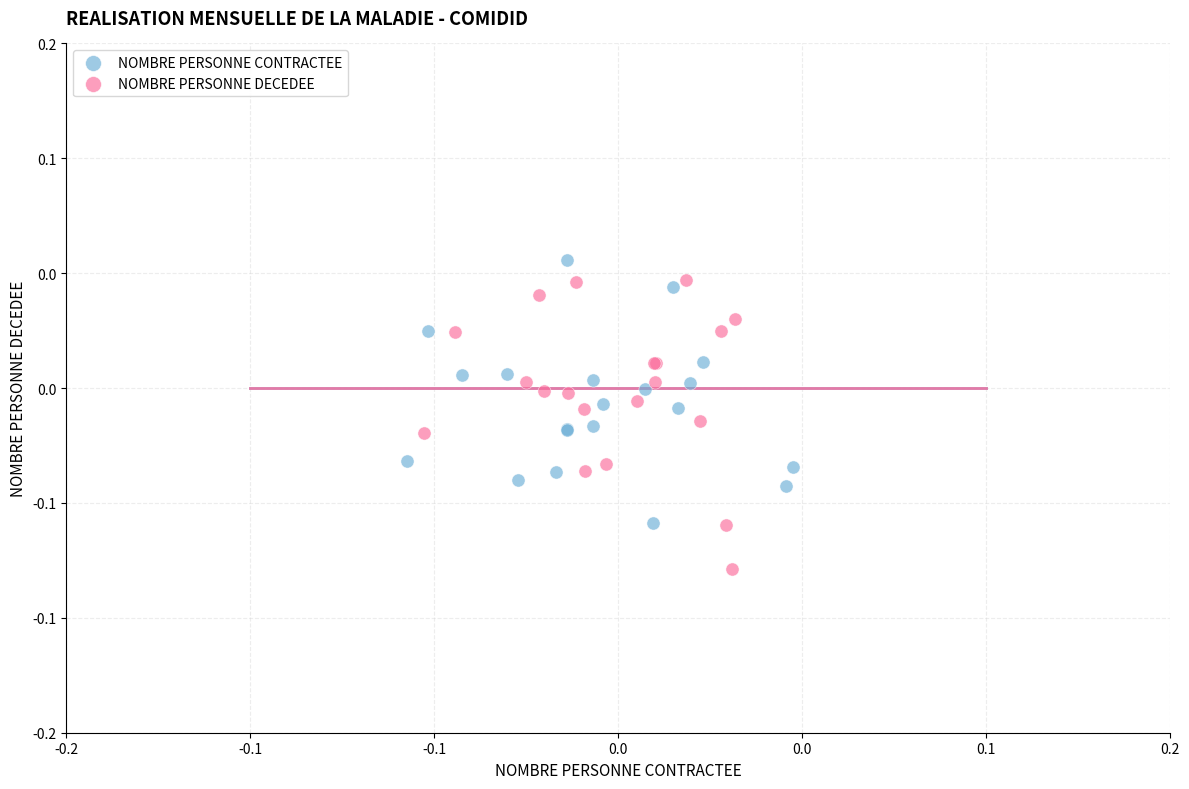

Which series contains the lowest Y value?

NOMBRE PERSONNE DECEDEE